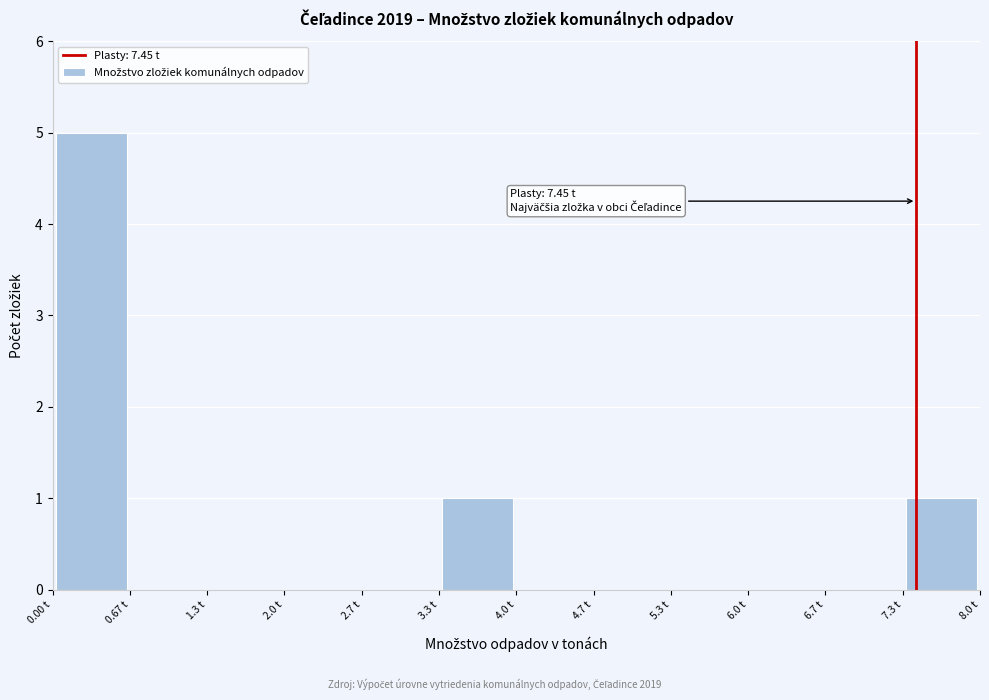

Over which range of the x-axis is the bar tallest?

0.0 to 0.7